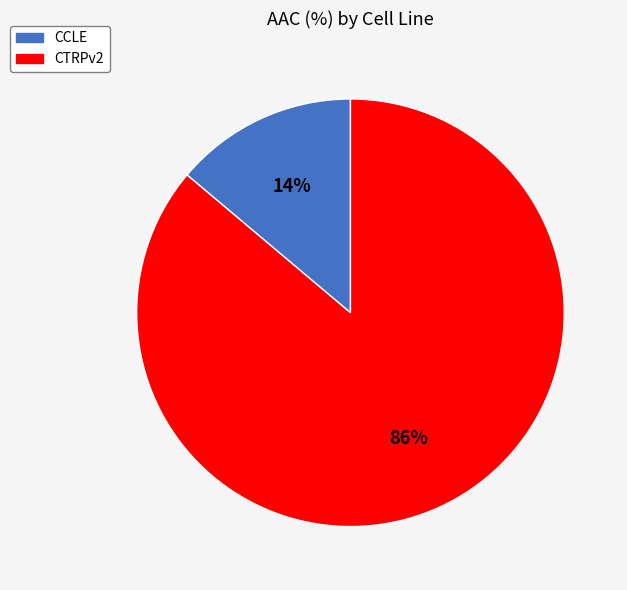

Count the number of slices in the pie.

2